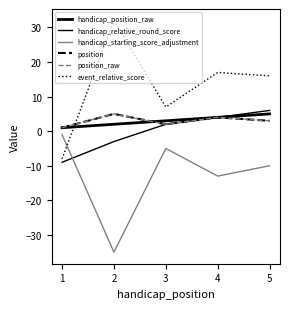

Is this an area chart (filled region under the line)?

No